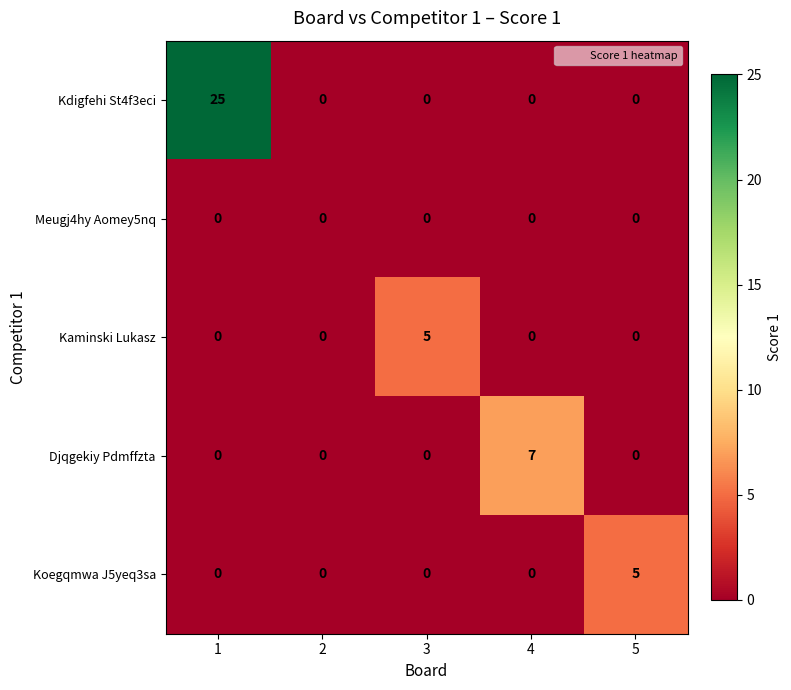

The Djqgekiy Pdmffzta series shows -3 at 2. True or false?

False